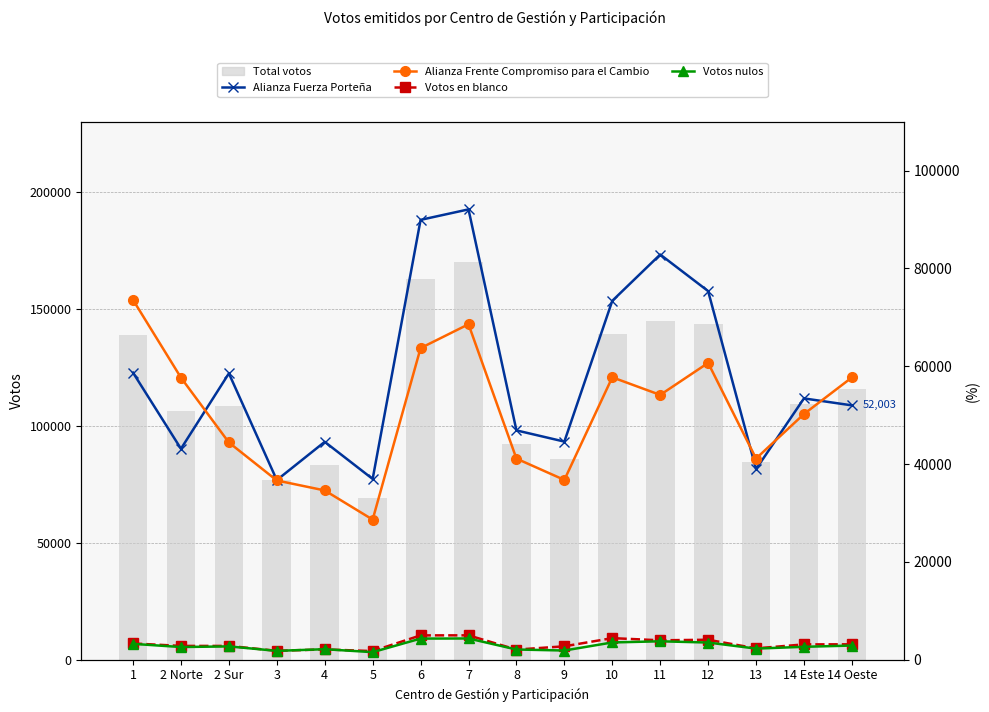

What is the value of the Votos en blanco bar at the 2nd from the left?

2832